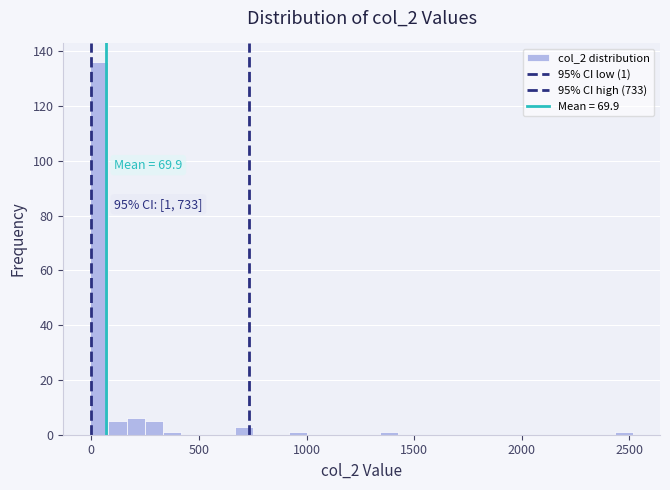

Around what value on the x-axis is the tallest bar? Give the approximate position of its centre, as read against the axis.

50